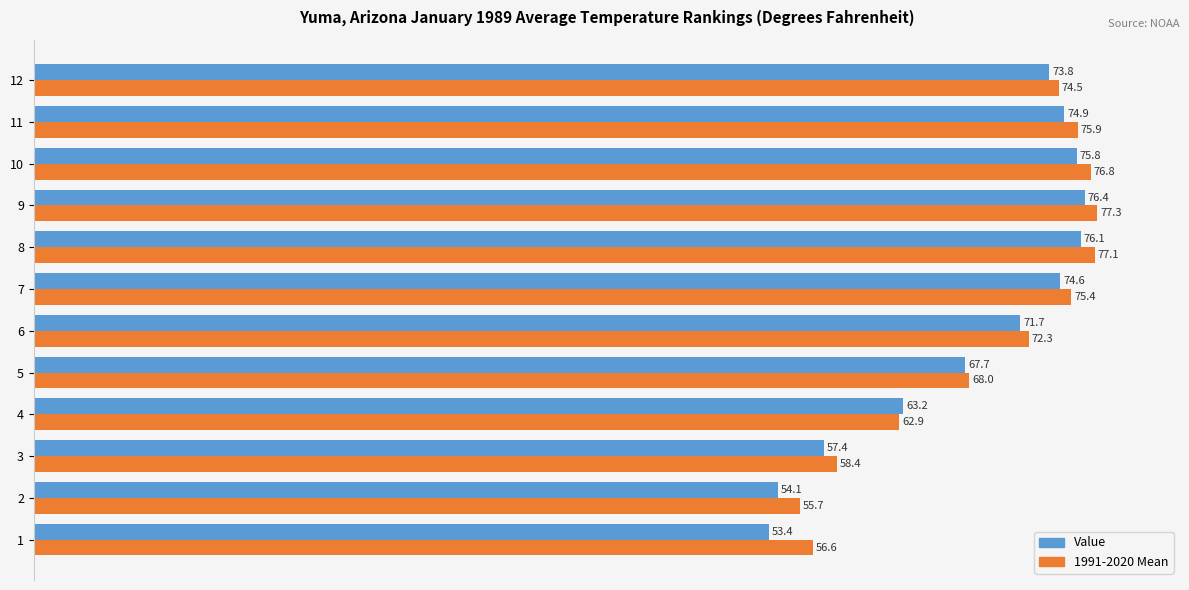

How many series are shown in this chart?

2